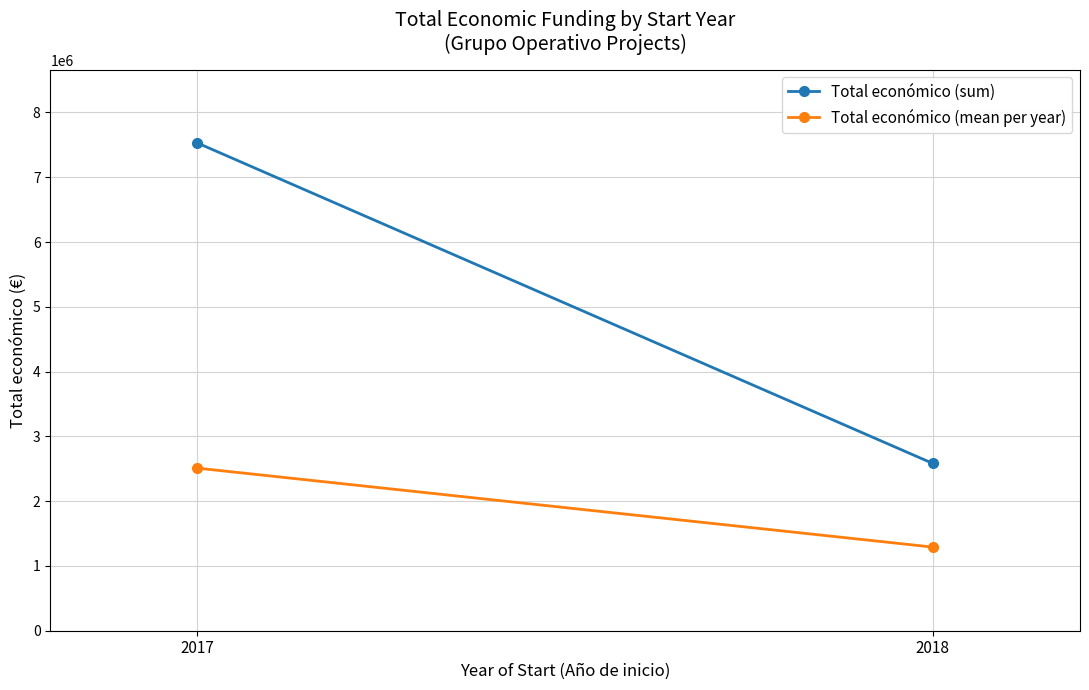

Is it true that Total económico (mean per year) equals 2003603.6 at 2018?

False